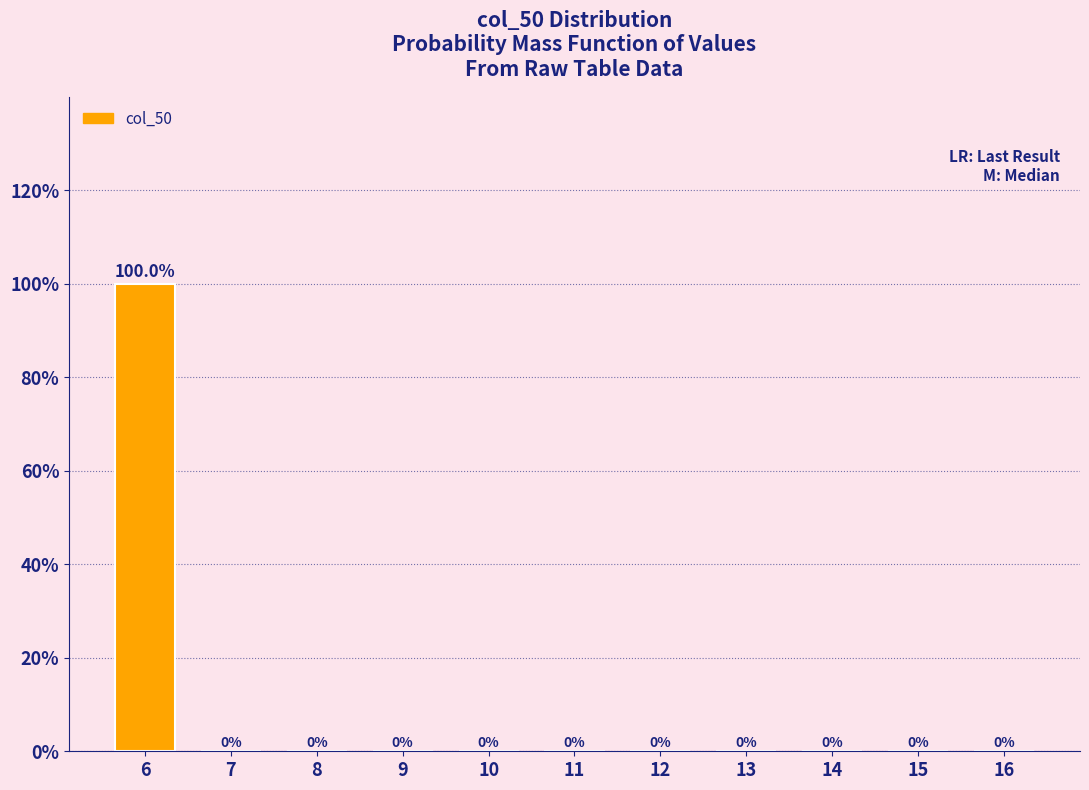

Reading left to right, transcribe all the data shown in this chart.

6=100	7=0	8=0	9=0	10=0	11=0	12=0	13=0	14=0	15=0	16=0